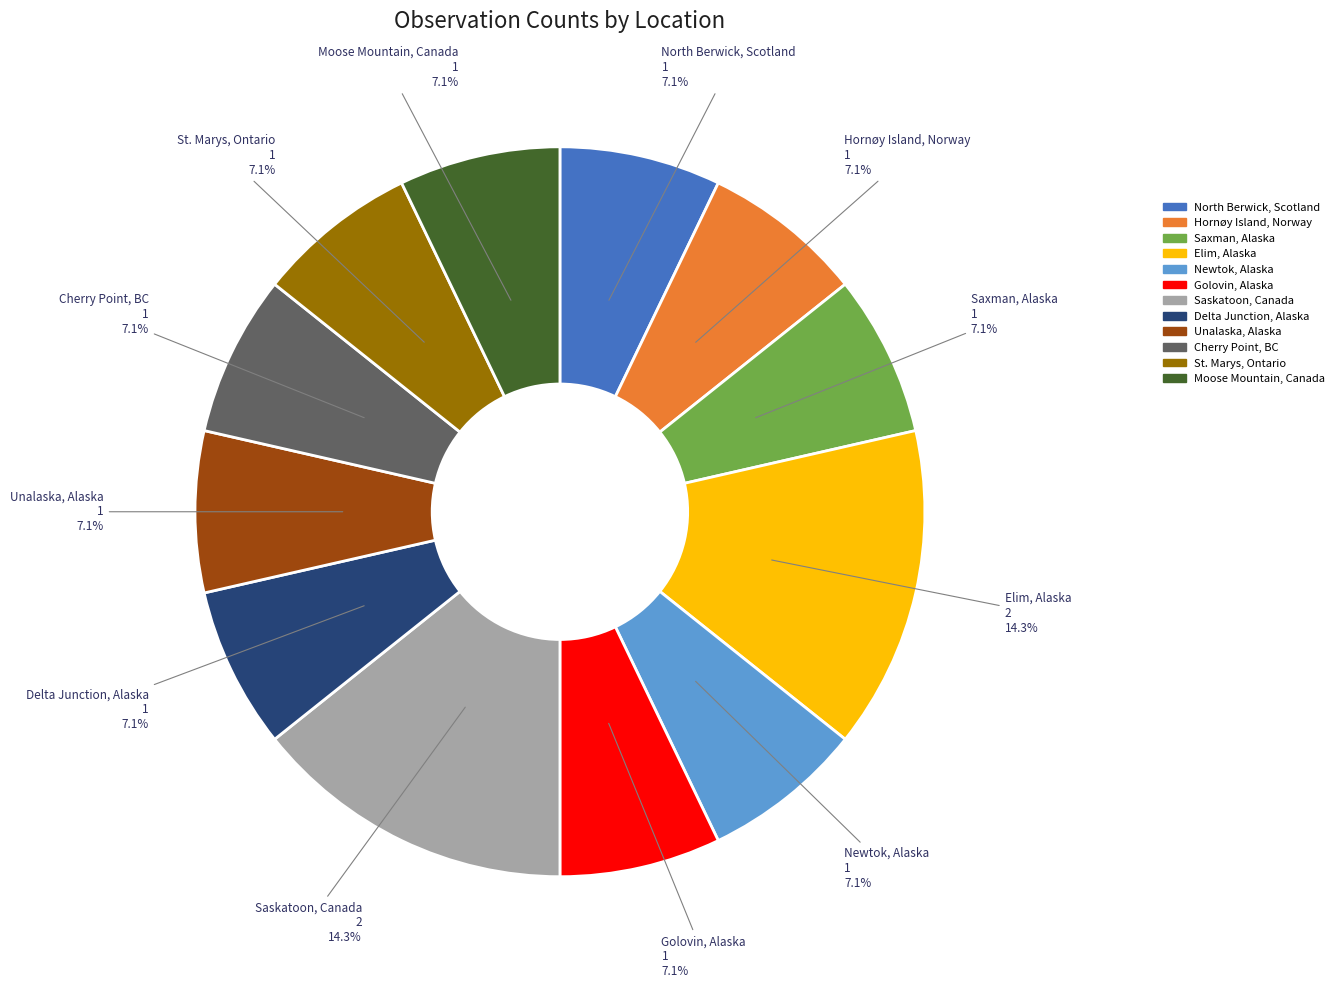

Count the number of slices in the pie.

12